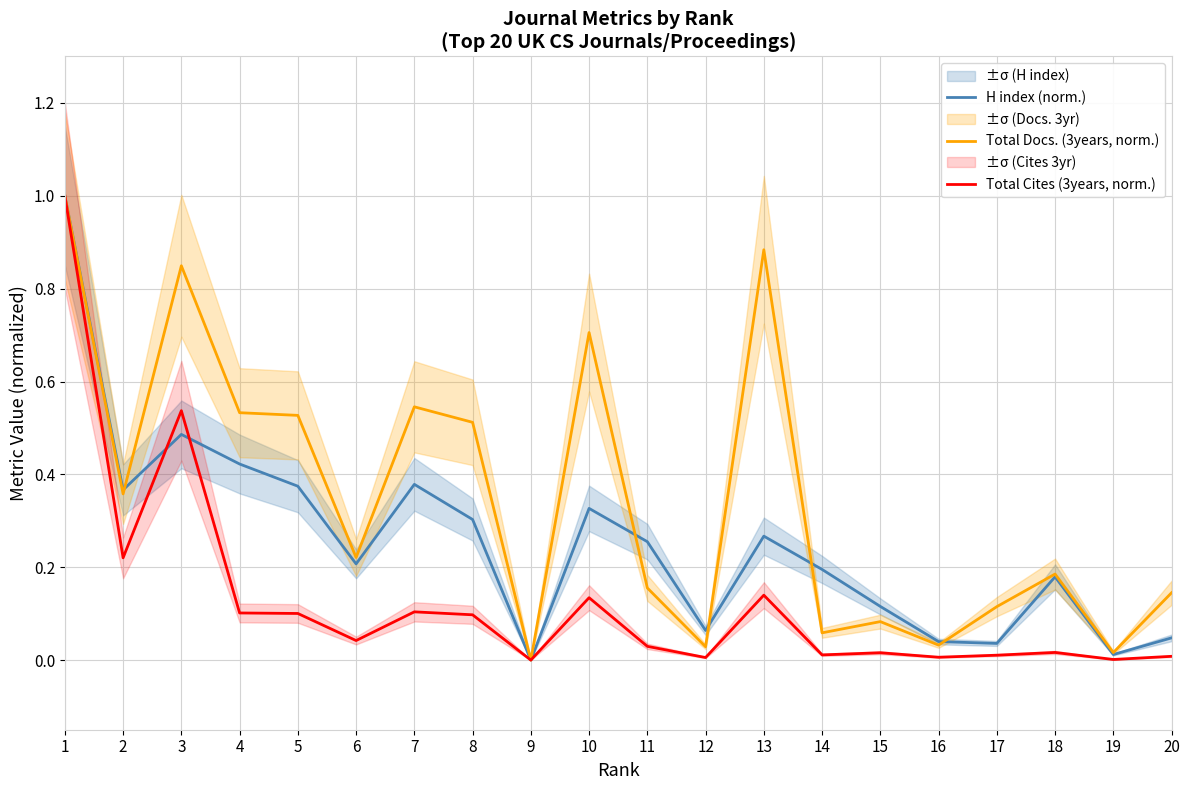

What is the total value across all series at 14?

0.3